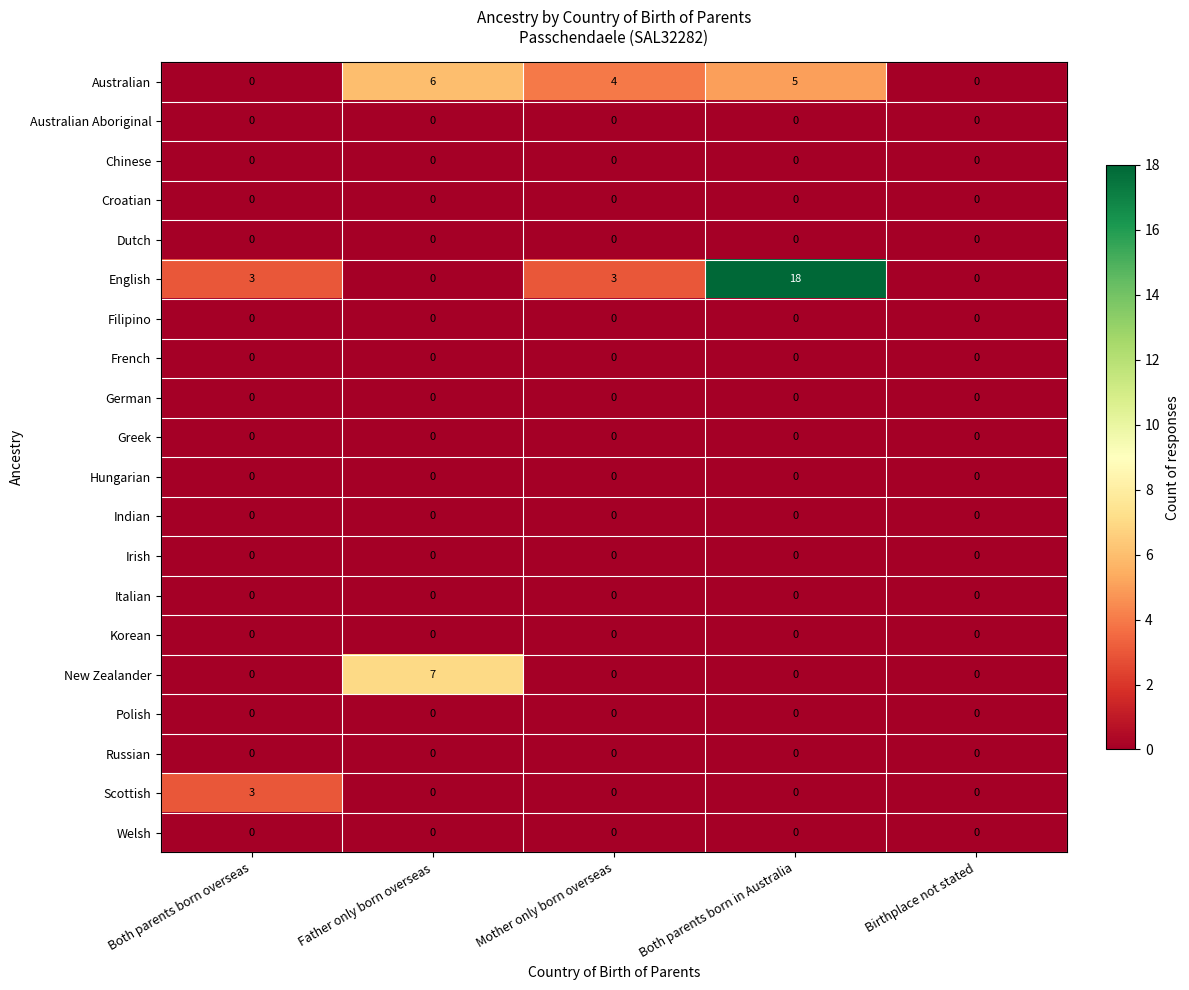

What is the maximum value shown in the chart?

18